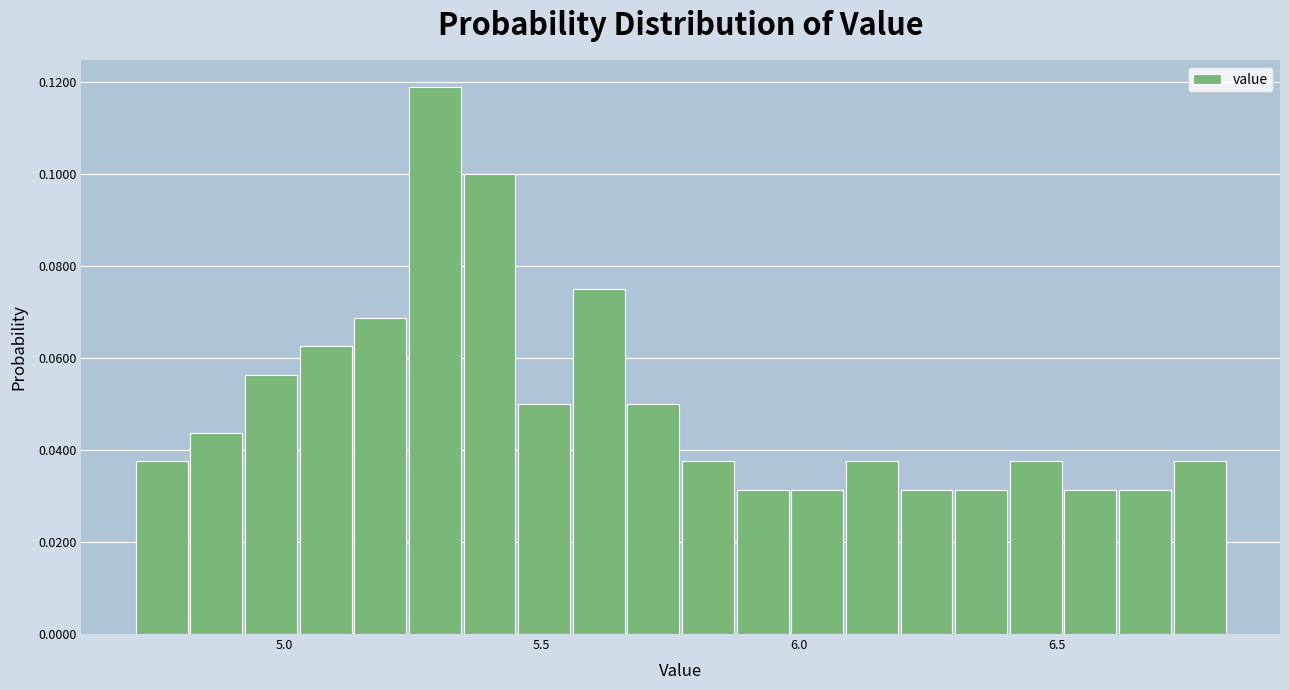

Around what value on the x-axis is the tallest bar? Give the approximate position of its centre, as read against the axis.

5.30